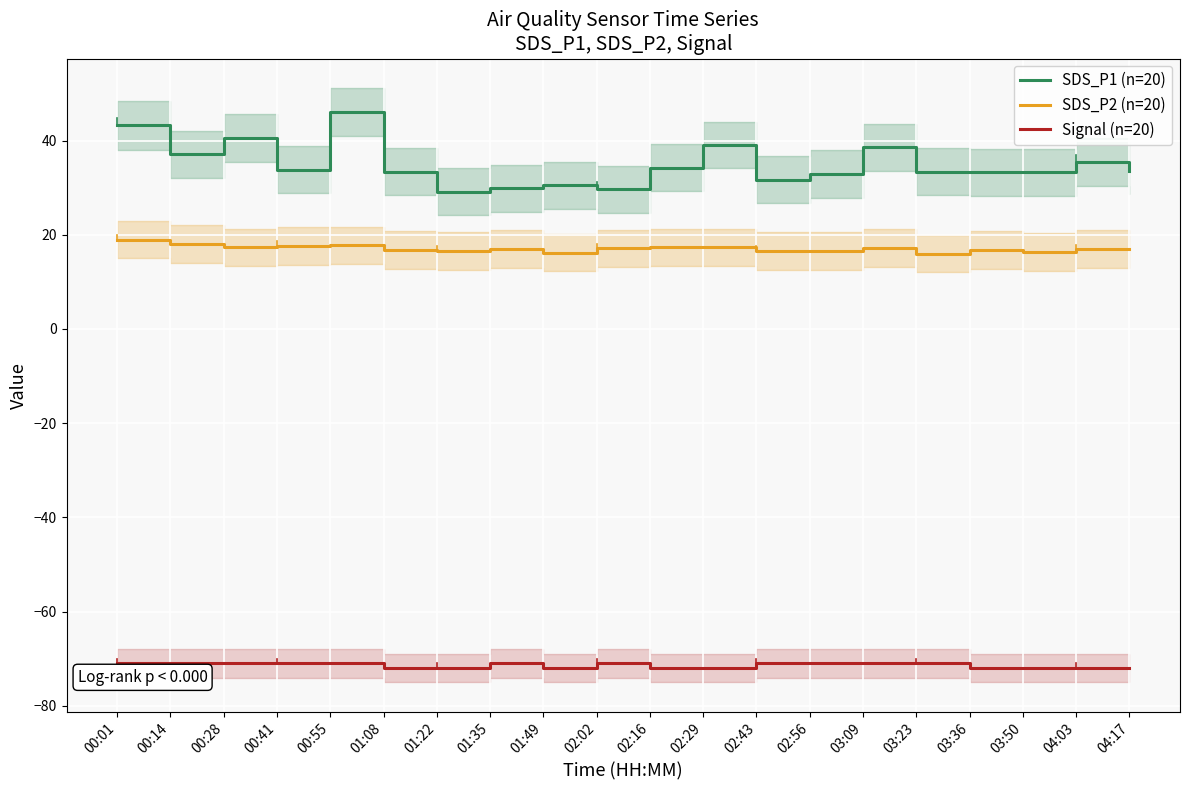

Reading left to right, what are all the values shown in this chart?

SDS_P1 (n=20): 43.2	37.1	40.5	33.8	46.0	33.4	29.2	29.9	30.5	29.7	34.2	39.1	31.7	32.8	38.5	33.4	33.3	33.2	35.4	33.5
SDS_P2 (n=20): 19.0	18.0	17.3	17.6	17.7	16.7	16.6	16.9	16.2	17.1	17.3	17.3	16.6	16.5	17.2	16.0	16.7	16.4	16.9	17.1
Signal (n=20): -71.0	-71.0	-71.0	-71.0	-71.0	-72.0	-72.0	-71.0	-72.0	-71.0	-72.0	-72.0	-71.0	-71.0	-71.0	-71.0	-72.0	-72.0	-72.0	-72.0